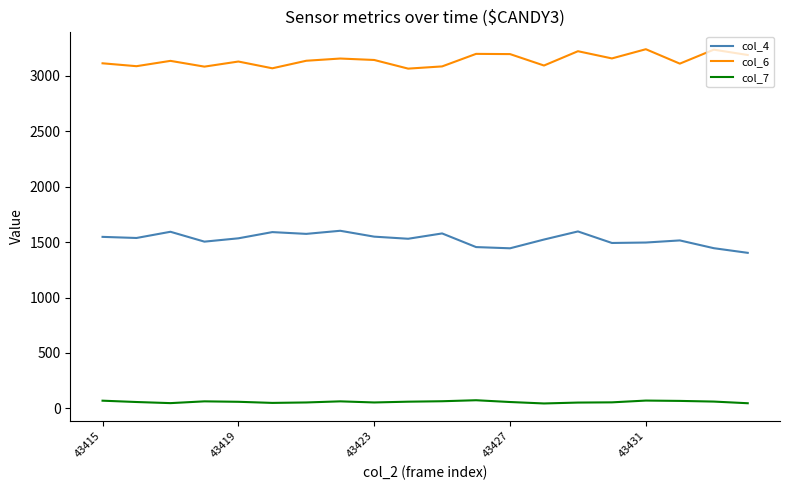

List the series in order of their peak value, lowest first.

col_7, col_4, col_6